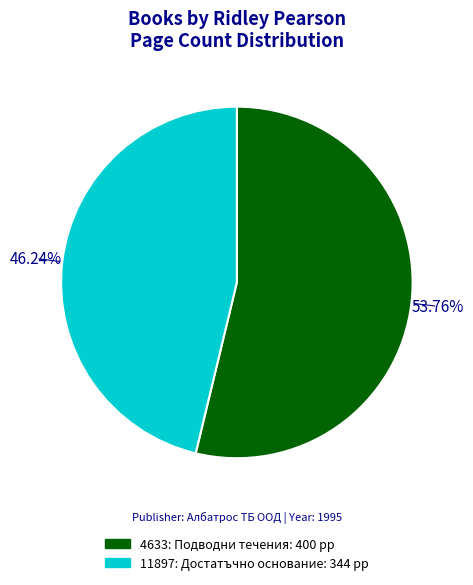

What is the ratio of the value at 11897: Достатъчно основание to the value at 4633: Подводни течения?

0.9